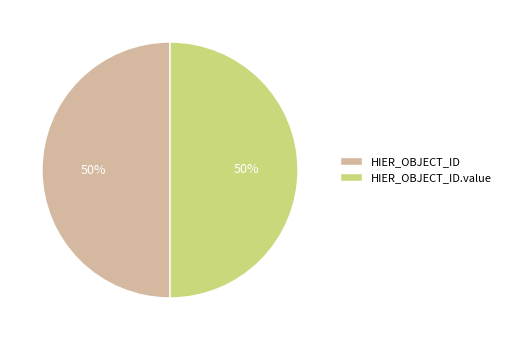

To the nearest percent, what is the combined percentage of HIER_OBJECT_ID.value and HIER_OBJECT_ID?

100%